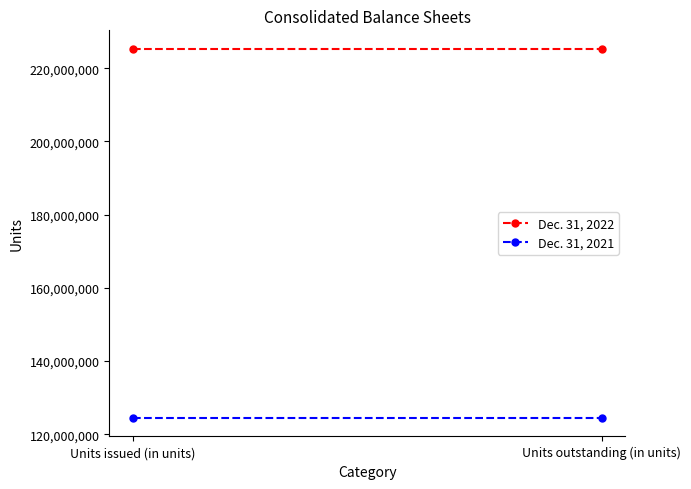

The Dec. 31, 2021 series shows 67099925 at Units outstanding (in units). True or false?

False